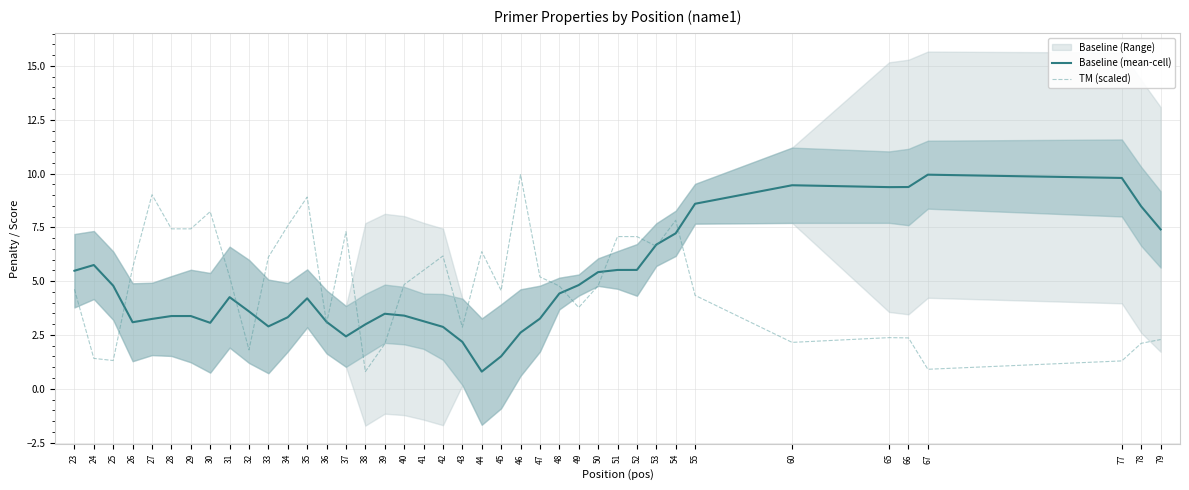

The TM (scaled) series shows 4.8 at 50. True or false?

True